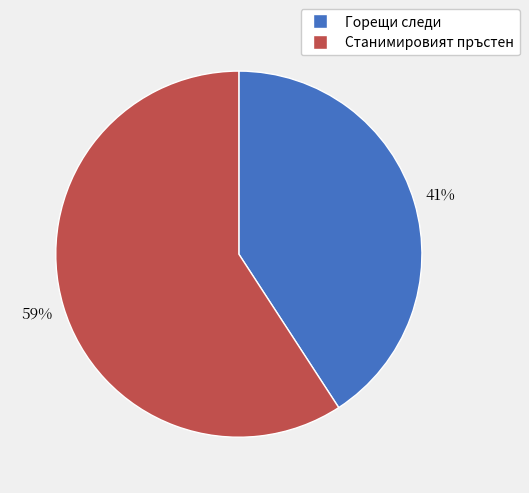

How many segments does this pie chart have?

2